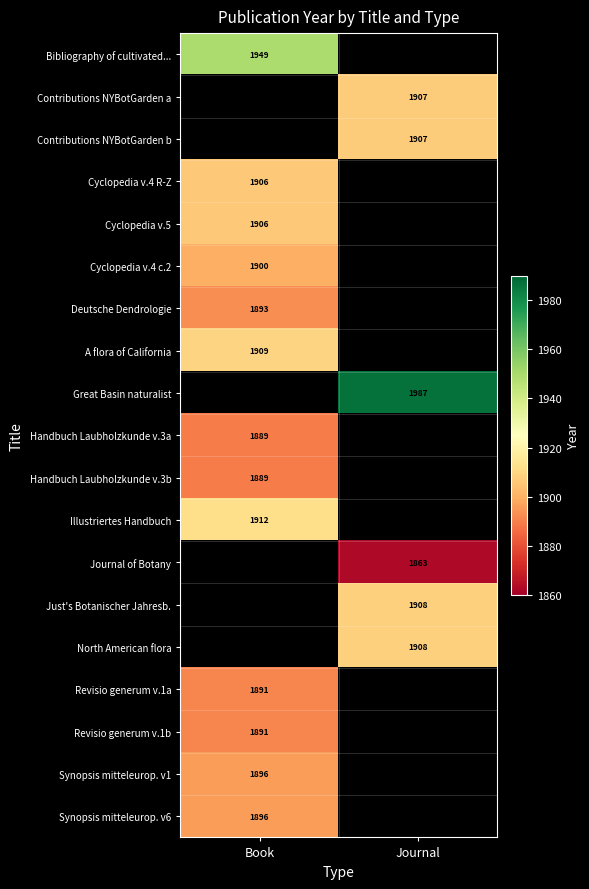

What is the greatest value displayed?

1987.0